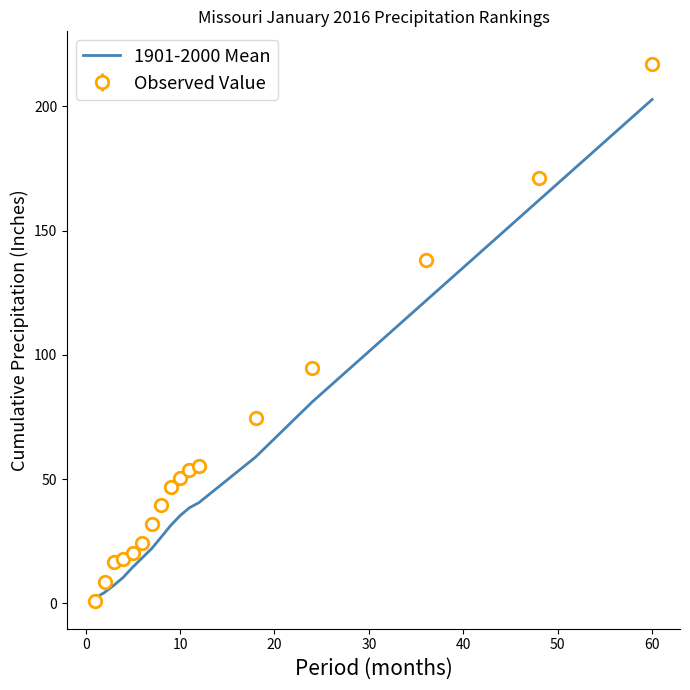

What is the maximum value for 1901-2000 Mean?

202.8